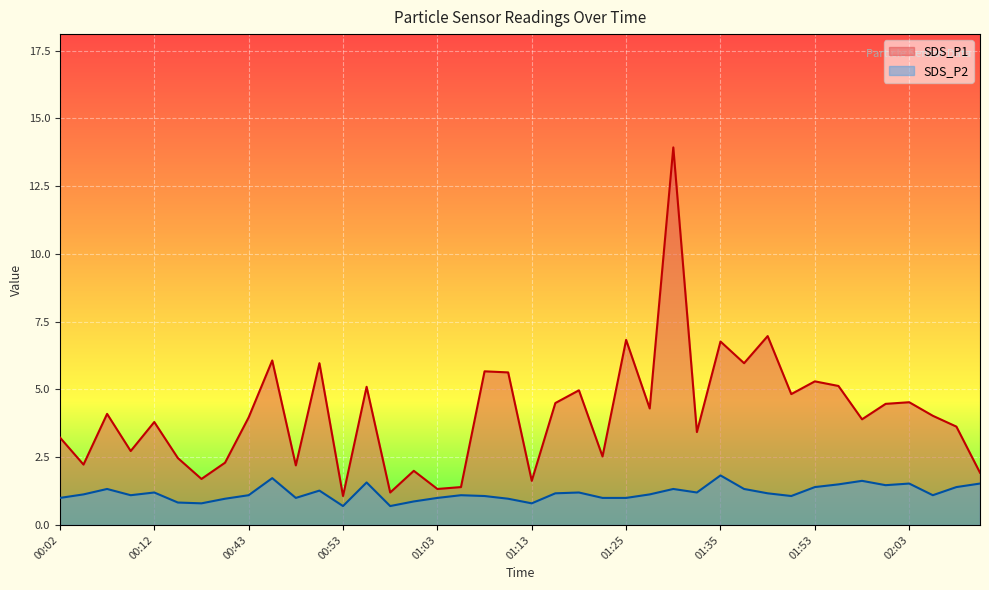

What is the label of the 25th point from the right?

01:00